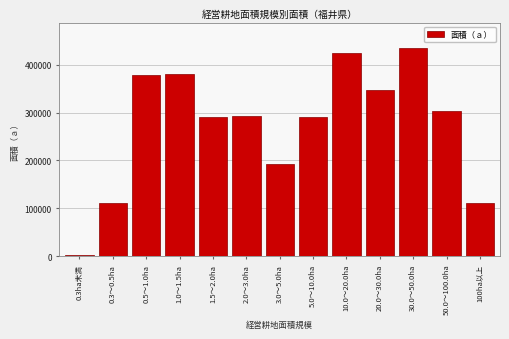

What is the label of the 6th bar from the right?

5.0～10.0ha